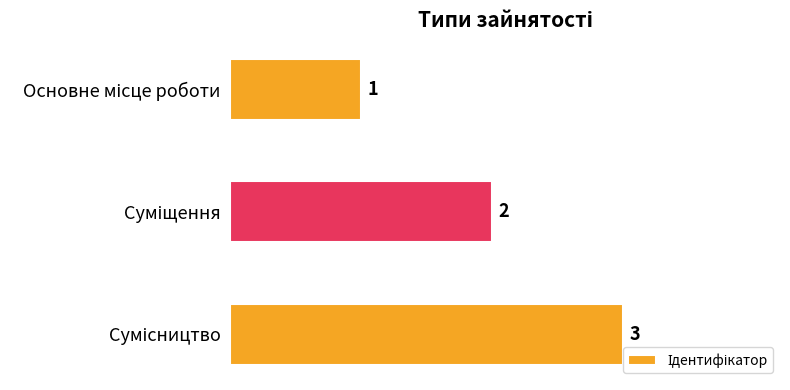

What is the maximum value shown in the chart?

3